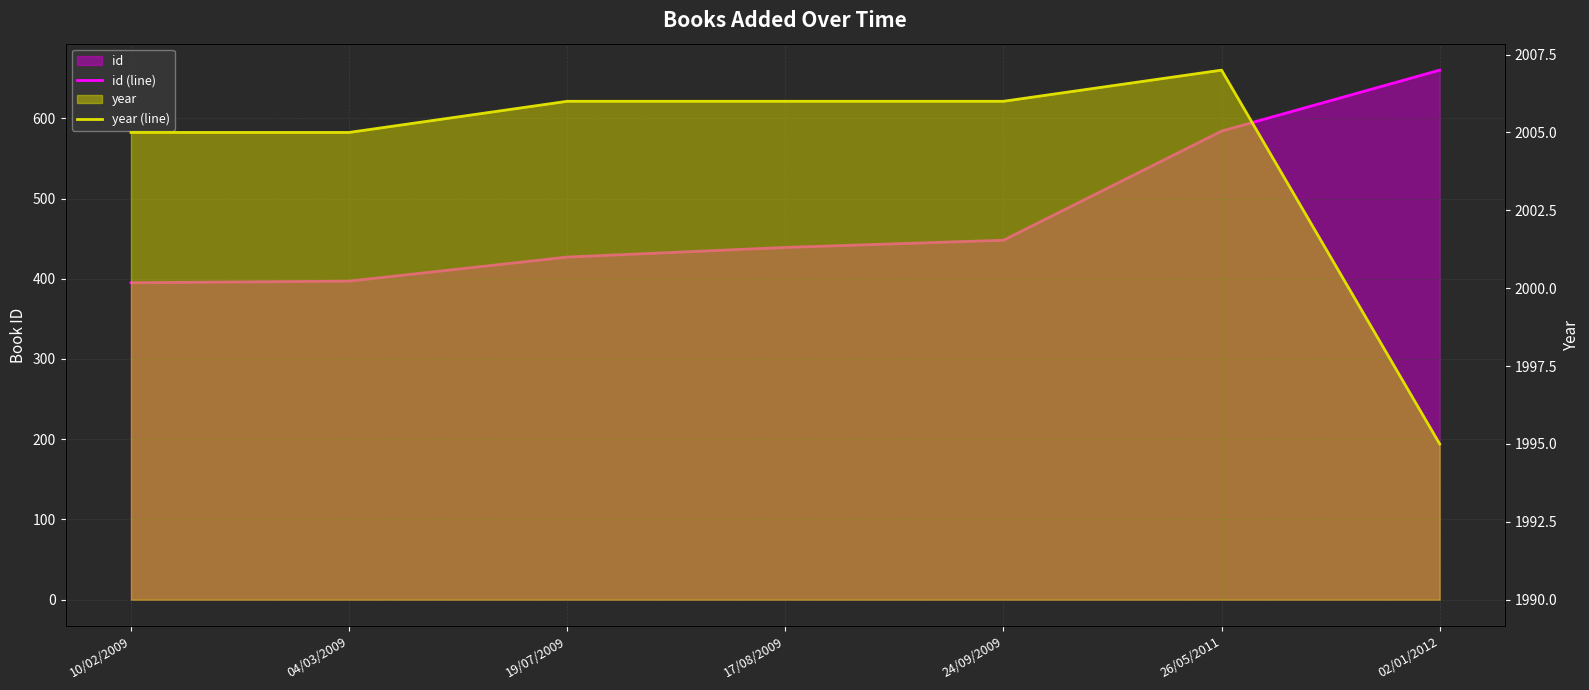

At how many categories does at least one series exceed 612?

7